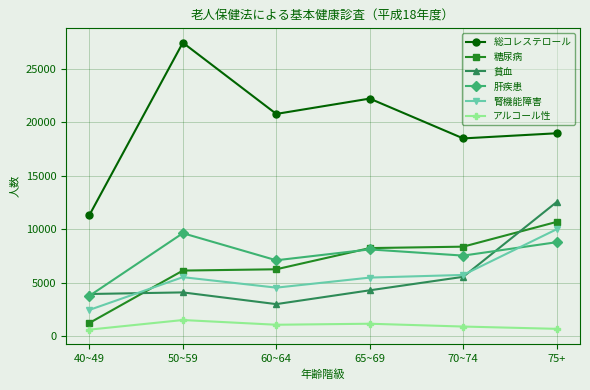

Rank the series at 60~64 from lowest to highest value.

アルコール性, 貧血, 腎機能障害, 糖尿病, 肝疾患, 総コレステロール